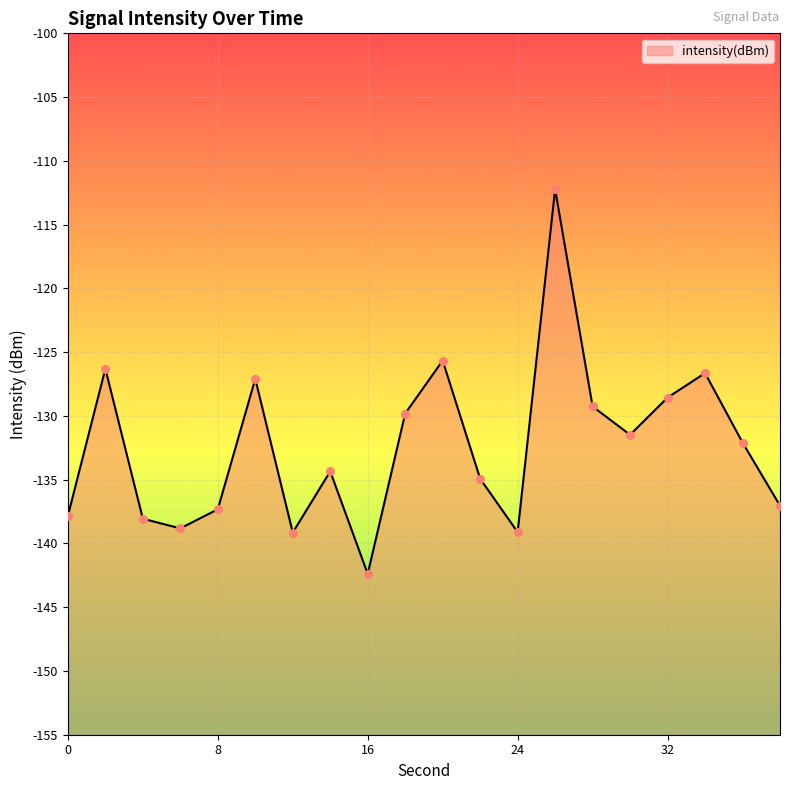

What is the change in value from 6 to 34?

+12.2